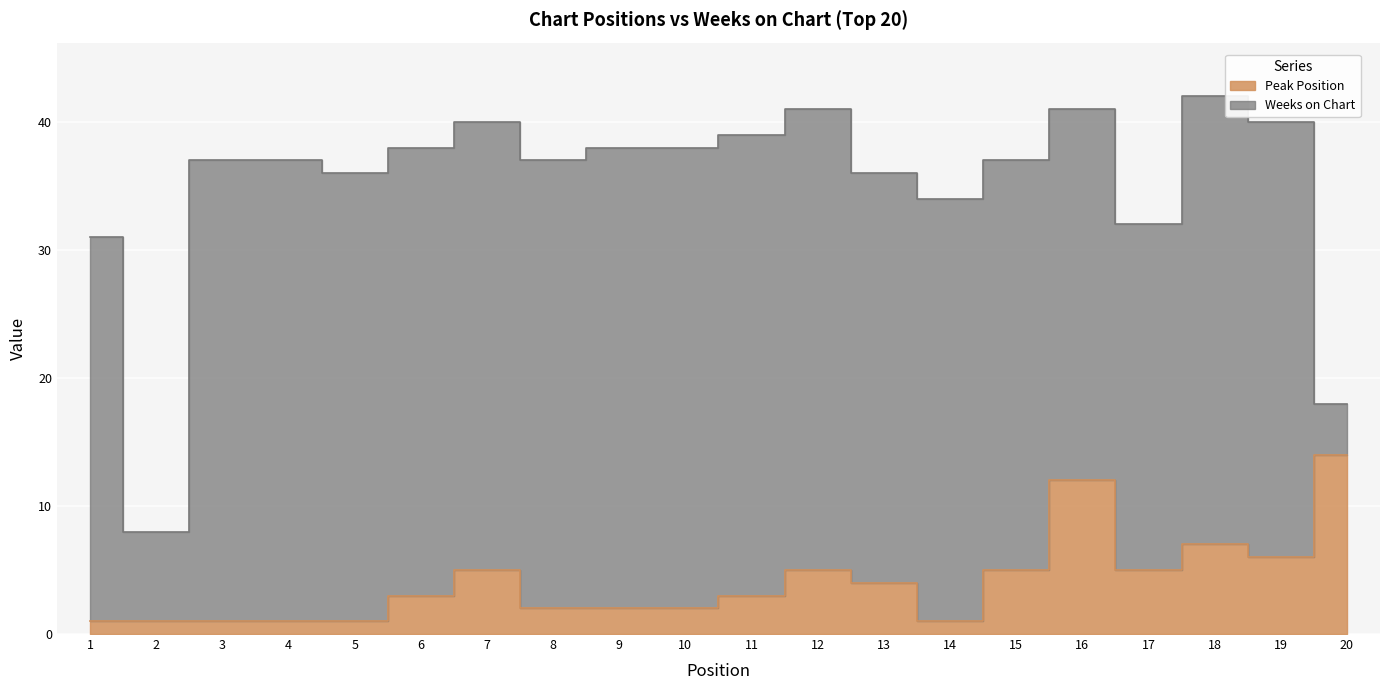

List the labels in order of value, largest first.

20, 16, 18, 19, 7, 12, 15, 17, 13, 6, 11, 8, 9, 10, 1, 2, 3, 4, 5, 14